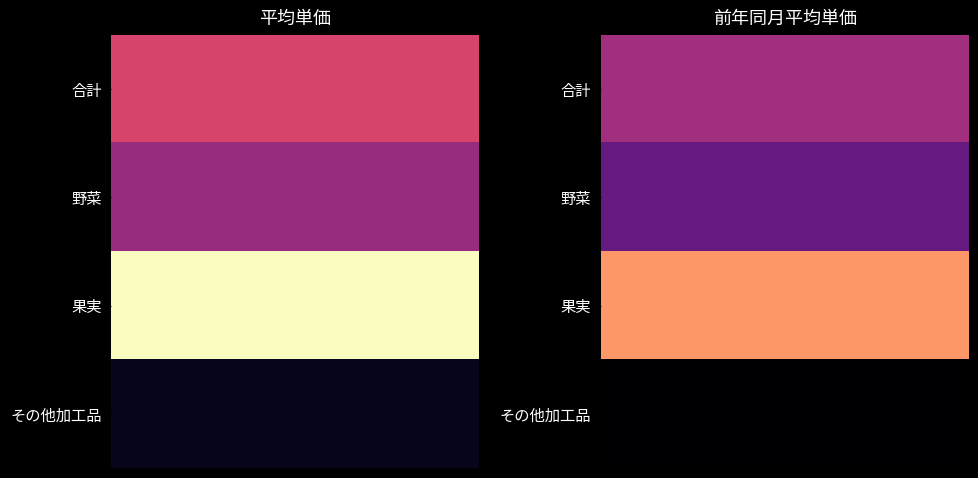

The 合計 series shows 260 at 1. True or false?

True